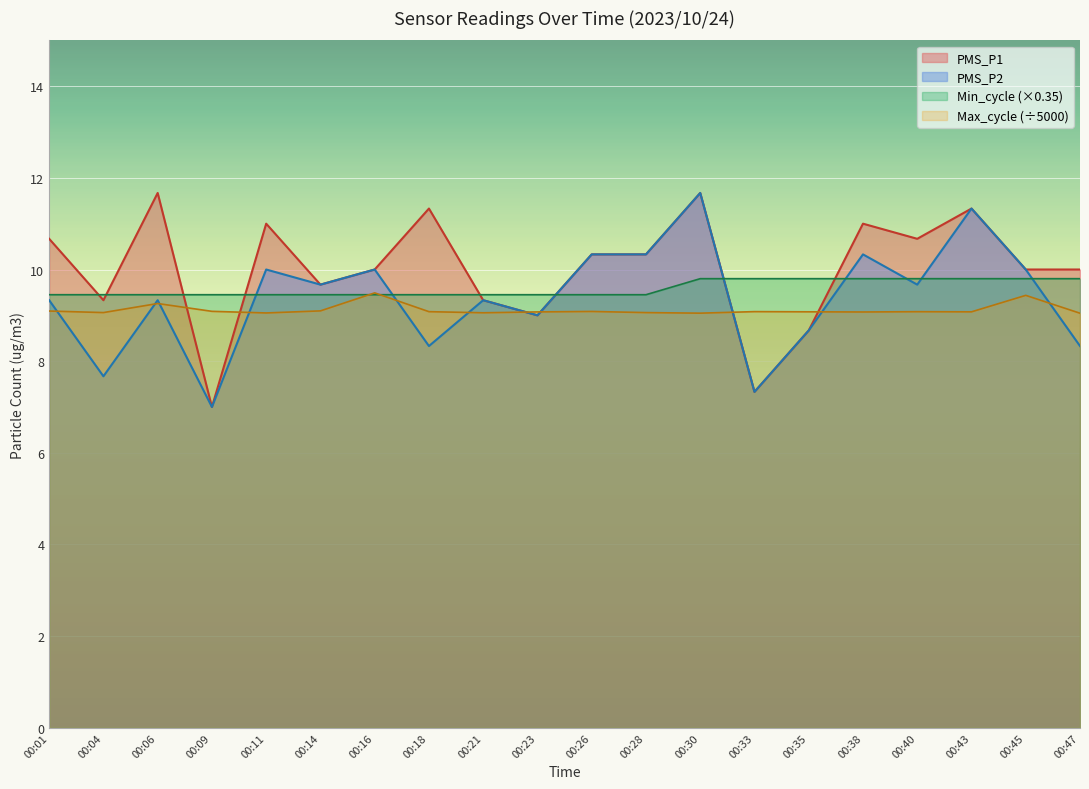

Between 00:04 and 00:14, which series saw the biggest shift?

PMS_P2